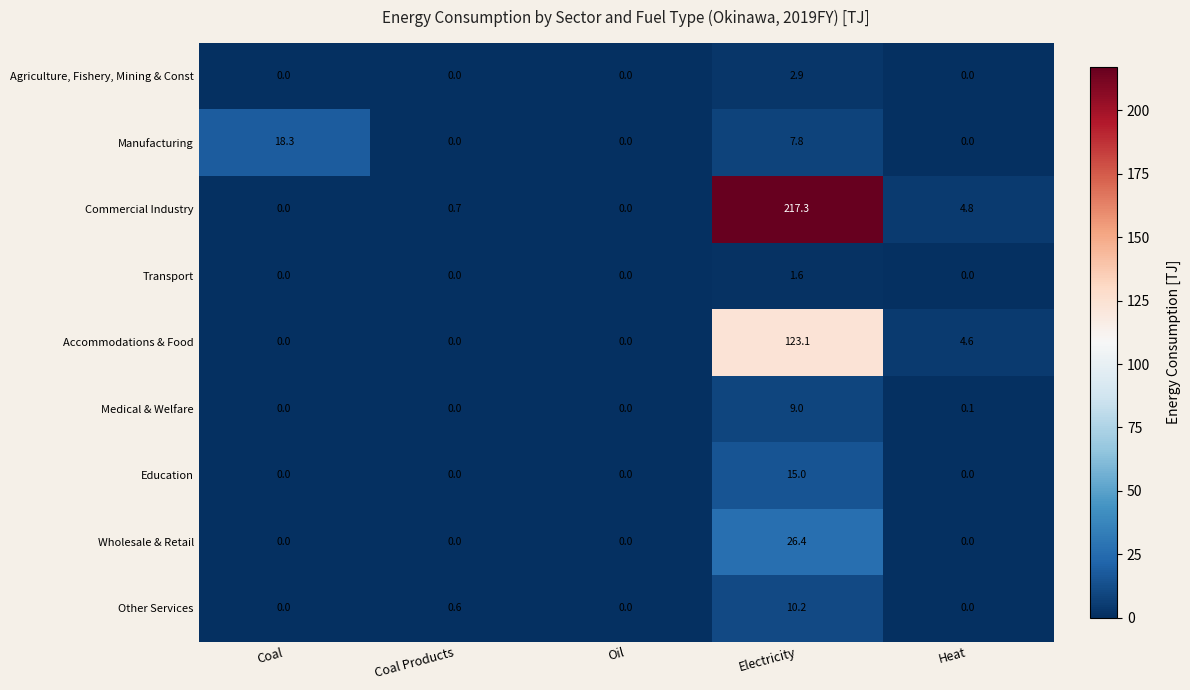

Which series has the largest total across all categories?

Commercial Industry